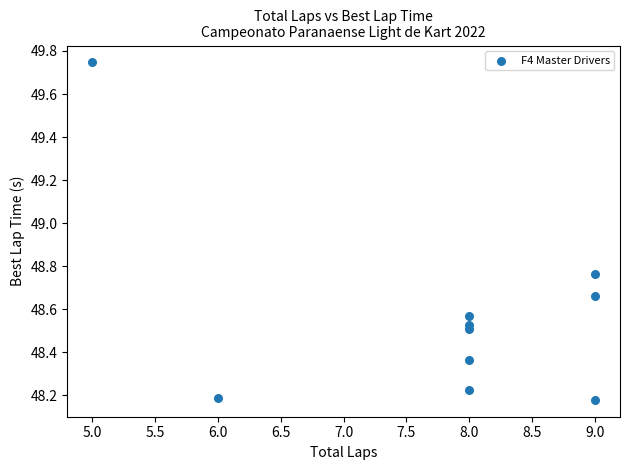

What is the average X value?

7.8